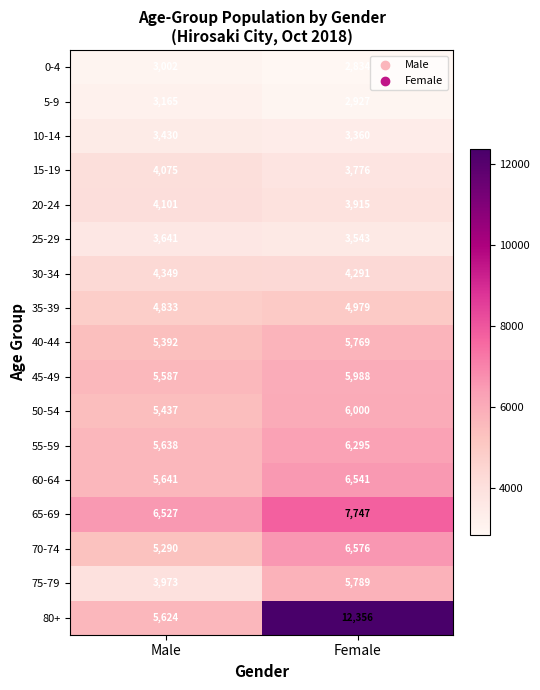

Between Male and Female, which series saw the biggest shift?

80+